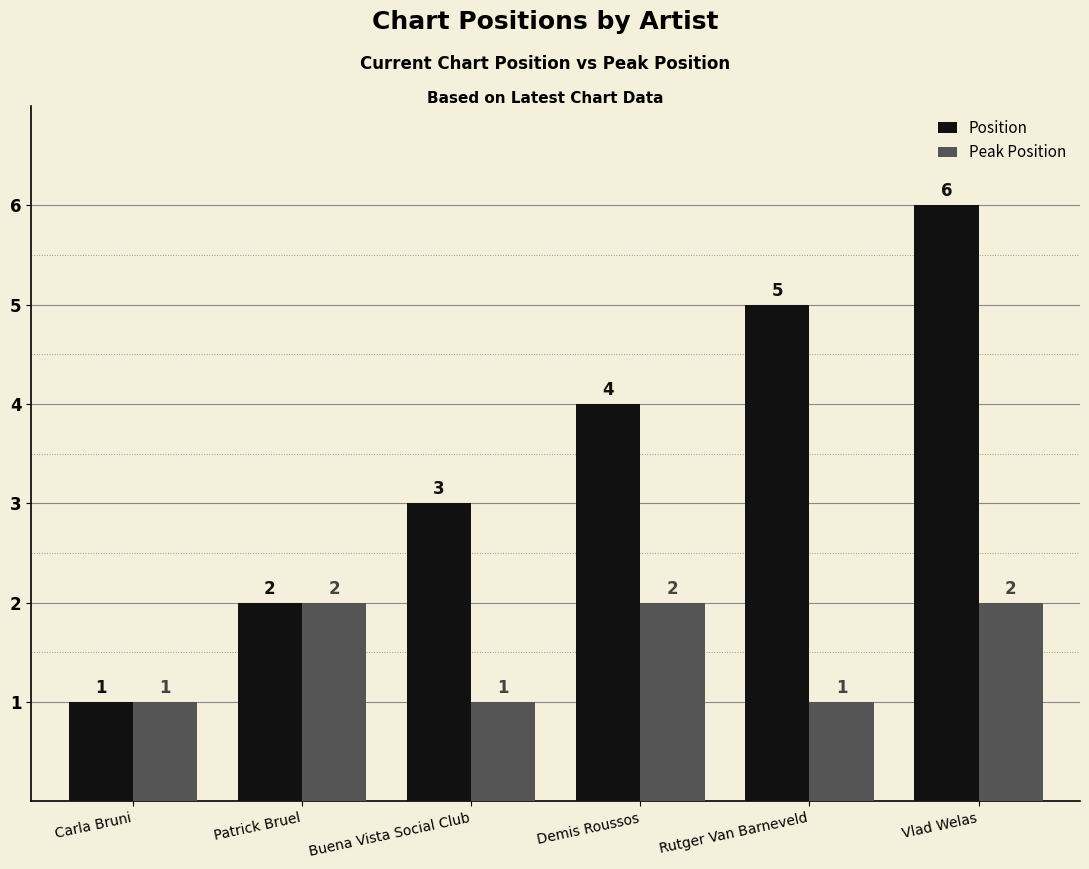

What is the value of the Peak Position bar at the 1st from the left?

1